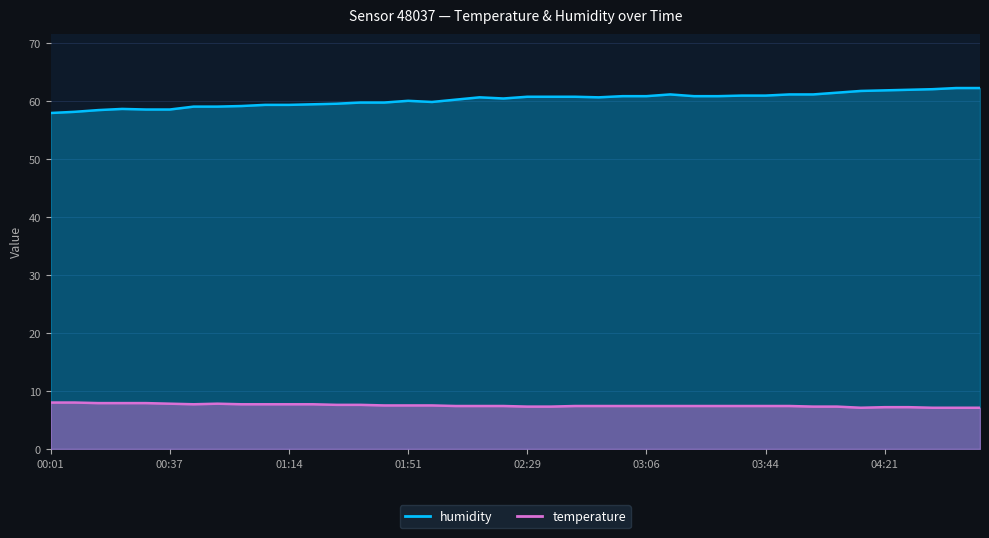

How many interior local valleys does the temperature series have?

2